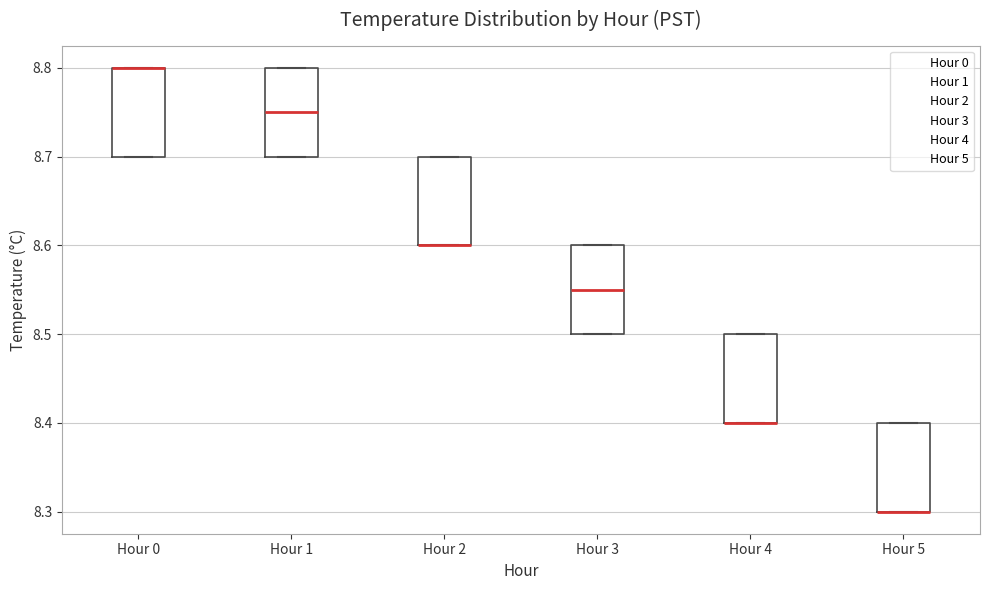

Reading left to right, read every box against the y-axis: the position of its median line, the range the box covers, and the ends of its whiskers. The values are not printed on the chart, so give them approximately, as read against the axis.

Hour 0: median 8.80 (drawn on the box's upper edge), box 8.70 to 8.80, whiskers 8.70 to 8.80
Hour 1: median 8.75, box 8.70 to 8.80, whiskers 8.70 to 8.80
Hour 2: median 8.60 (drawn on the box's lower edge), box 8.60 to 8.70, whiskers 8.60 to 8.70
Hour 3: median 8.55, box 8.50 to 8.60, whiskers 8.50 to 8.60
Hour 4: median 8.40 (drawn on the box's lower edge), box 8.40 to 8.50, whiskers 8.40 to 8.50
Hour 5: median 8.30 (drawn on the box's lower edge), box 8.30 to 8.40, whiskers 8.30 to 8.40